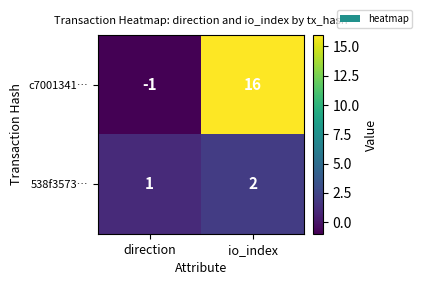

The c7001341… series shows 8 at io_index. True or false?

False